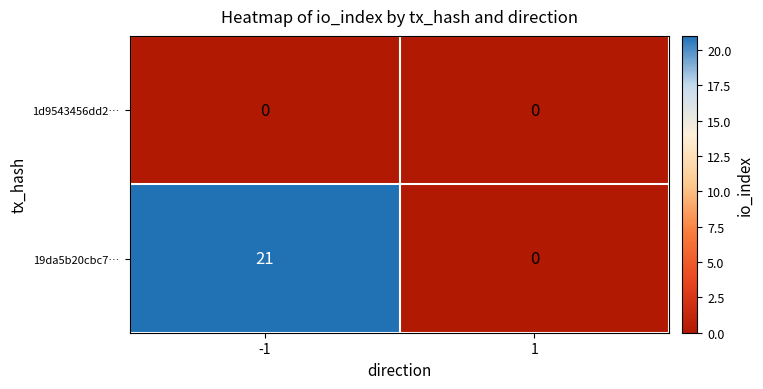

True or false: 1d9543456dd2… has a value of 0 at -1.

True